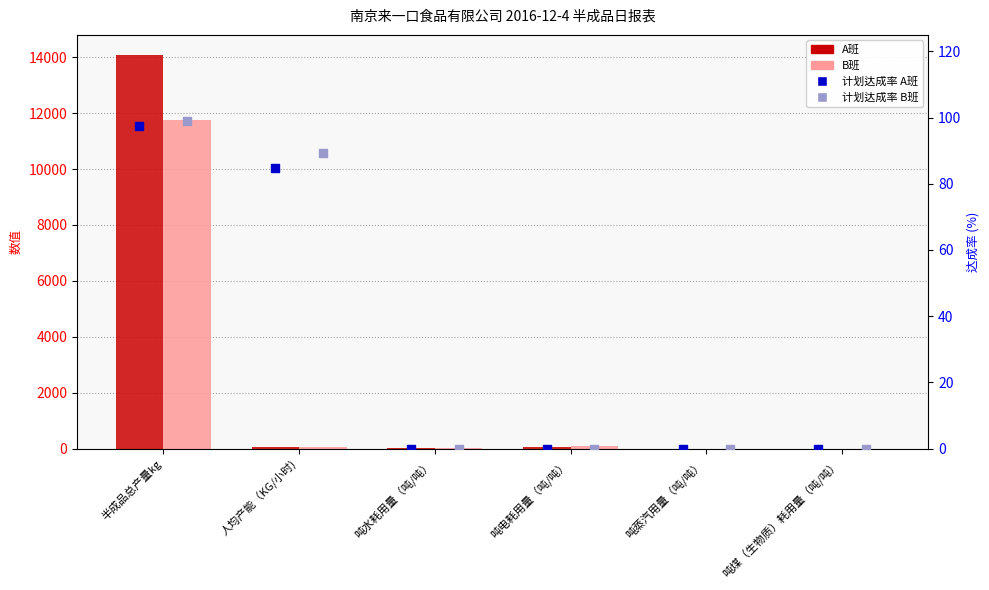

Is the value of 计划达成率 A班 at 吨煤（生物质）耗用量（吨/吨） greater than the value of A班 at 吨煤（生物质）耗用量（吨/吨）?

No